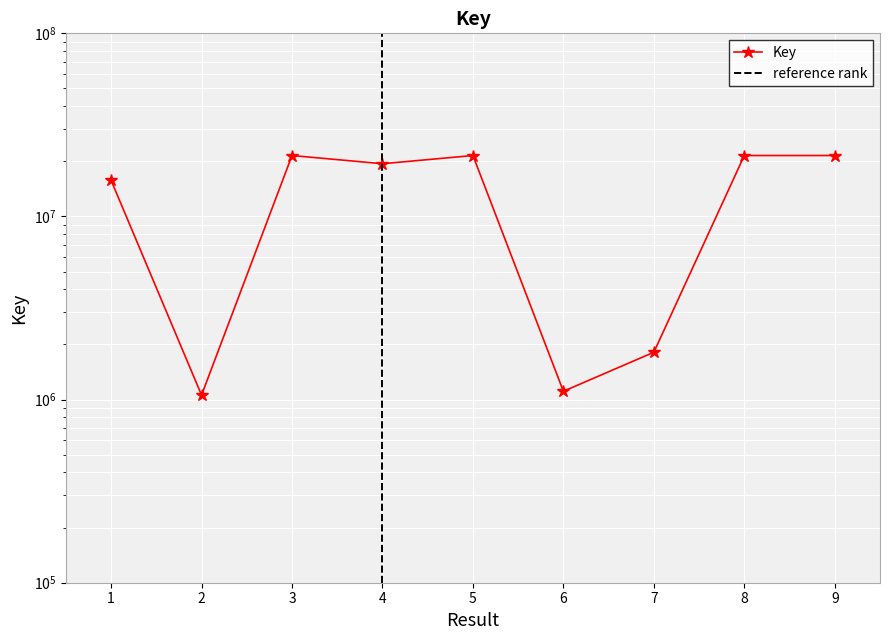

True or false: the data shows 14303325 at 8.

False